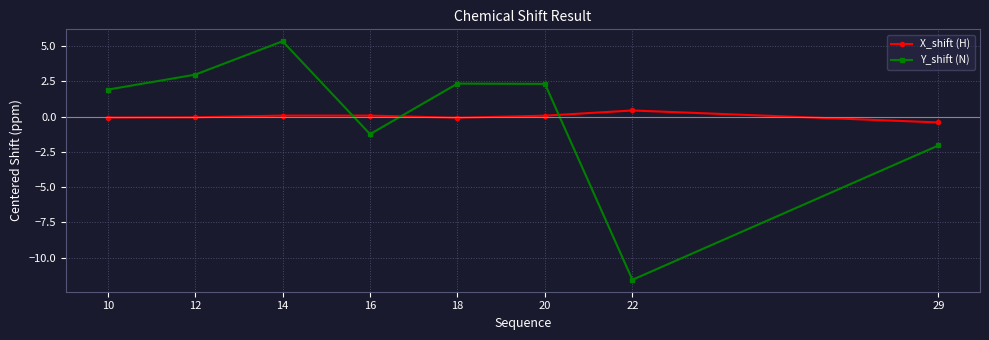

True or false: Y_shift (N) has a value of -2.0 at 29.

True